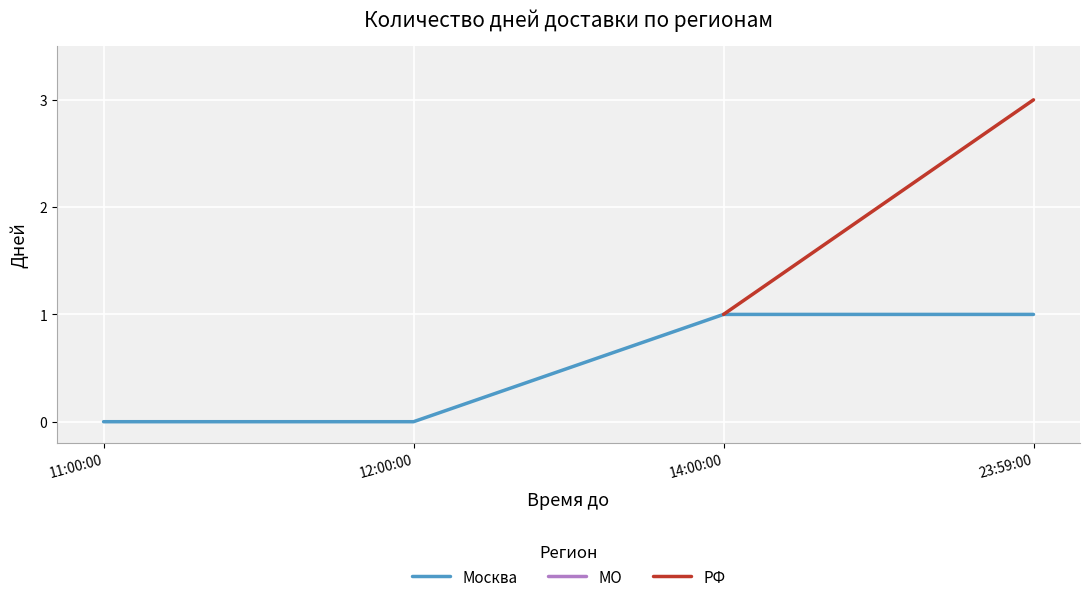

What are all the series names shown in the legend?

Москва, МО, РФ